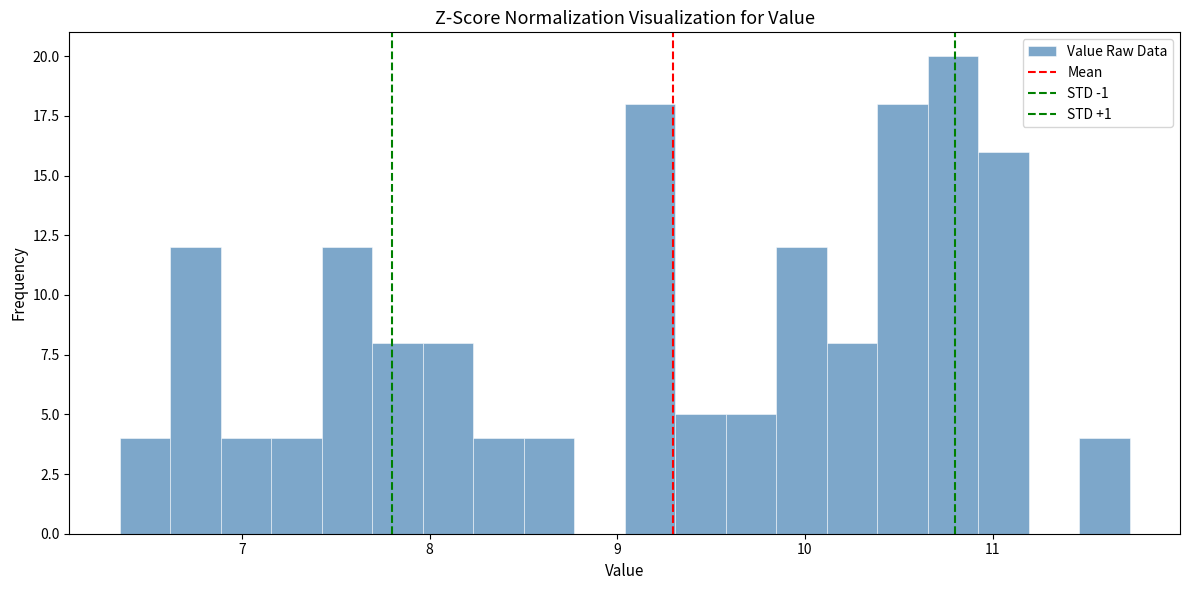

Read against the x-axis, roughly where is the centre of the tallest bar?

10.8